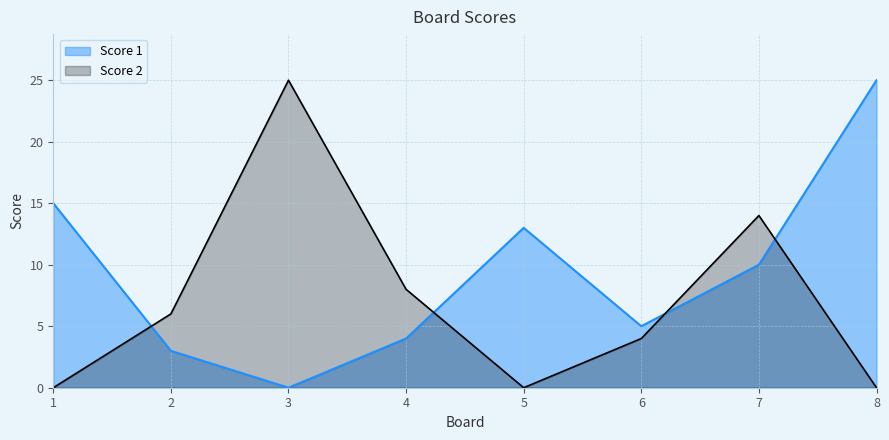

Reading left to right, what are all the values shown in this chart?

Score 1: 1=15	2=3	3=0	4=4	5=13	6=5	7=10	8=25
Score 2: 1=0	2=6	3=25	4=8	5=0	6=4	7=14	8=0